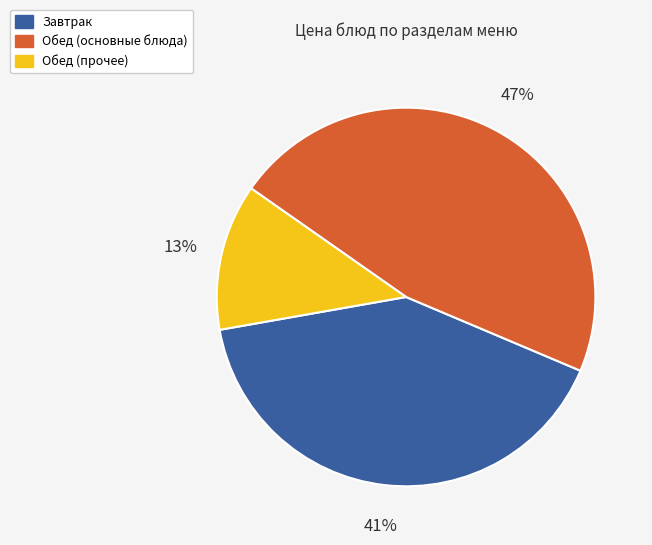

Is there a majority slice in this chart?

No